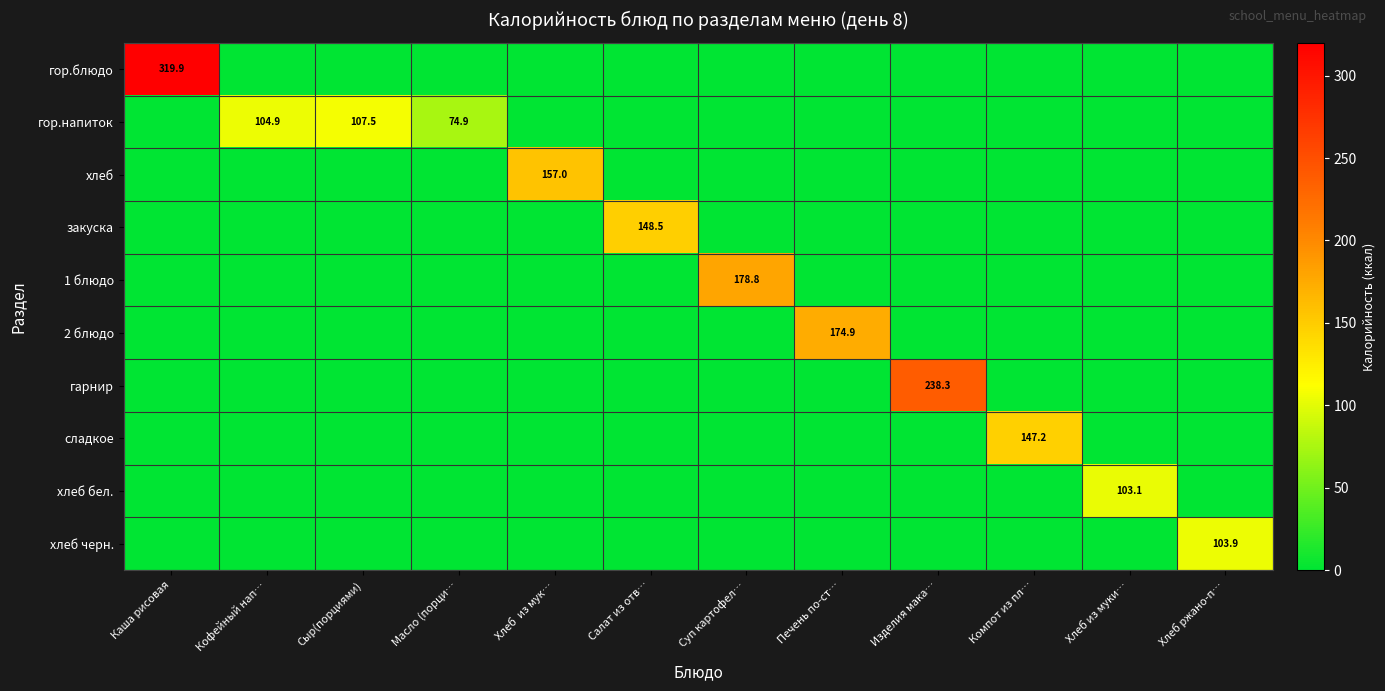

The гор.блюдо series shows 319.9 at Каша рисовая. True or false?

True